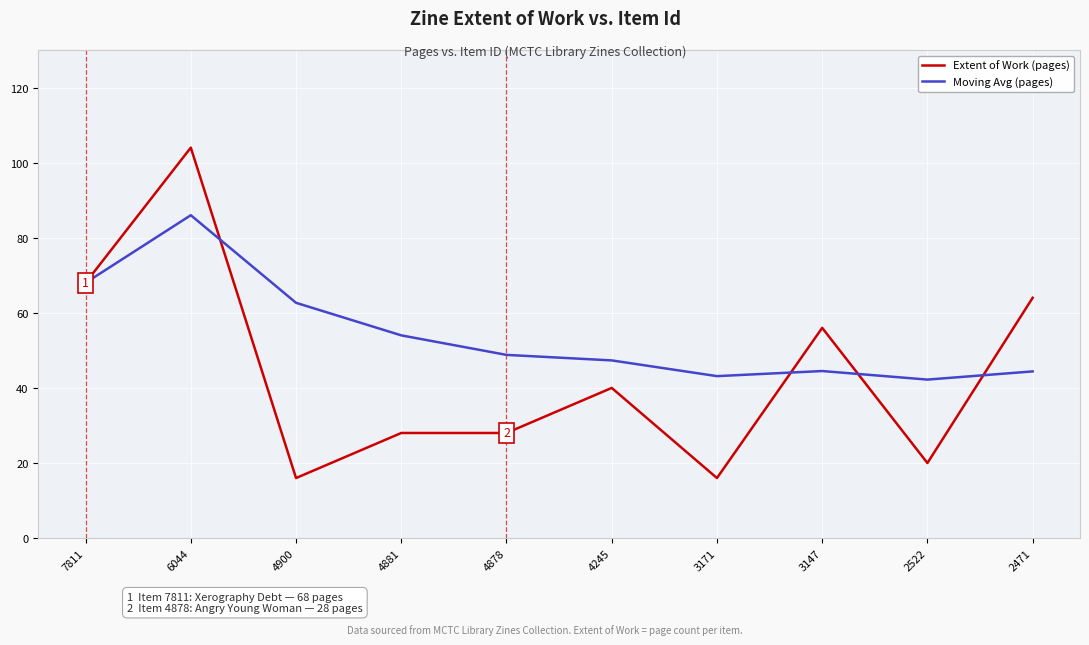

Which series changed the most between 3171 and 2471?

Extent of Work (pages)